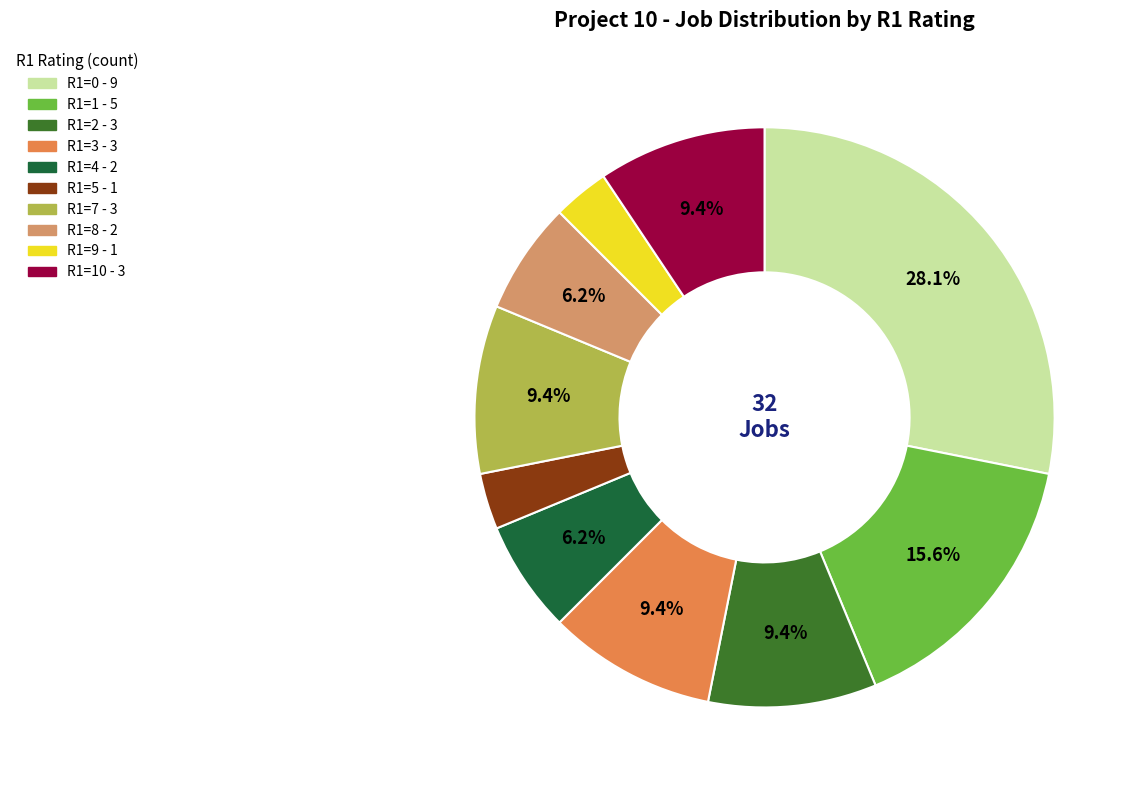

Is there a majority slice in this chart?

No